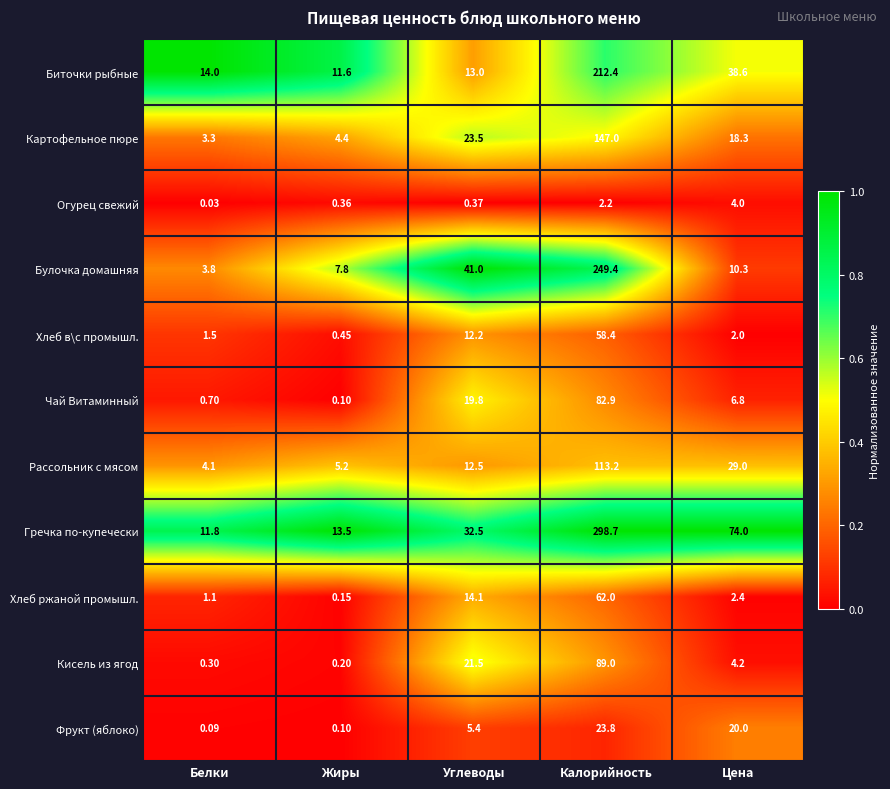

Which series has the largest total across all categories?

Гречка по-купечески